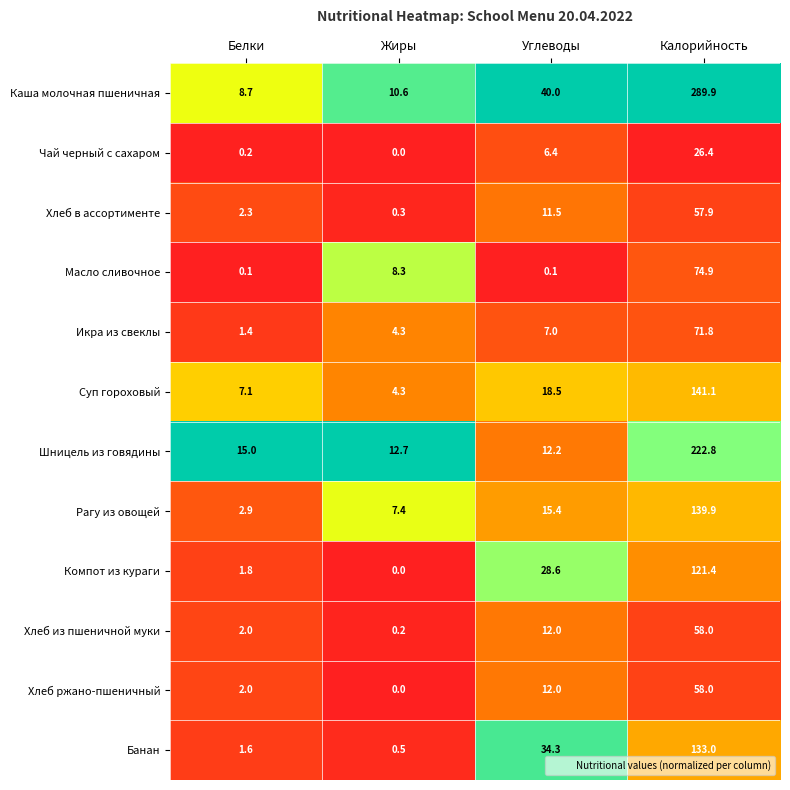

How many categories are shown in the chart?

4